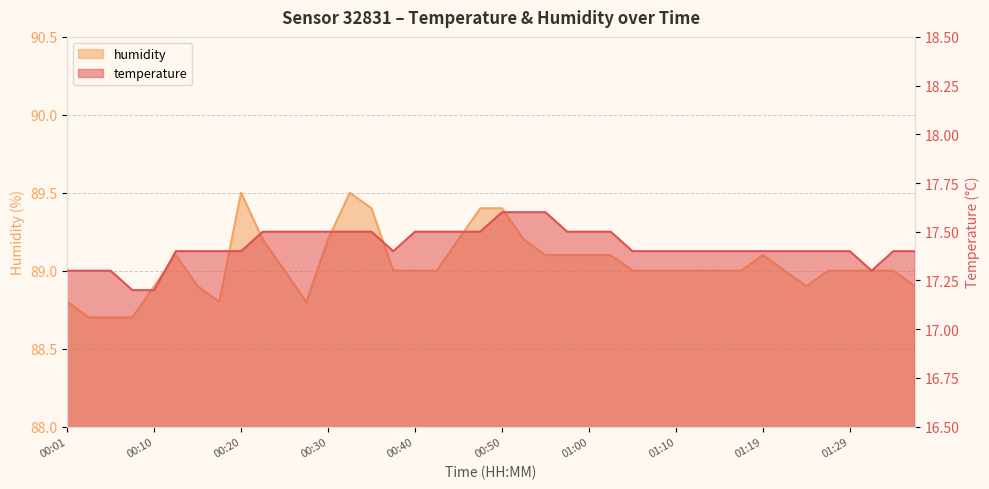

What is the difference between the highest and lowest values at 01:02?

71.6